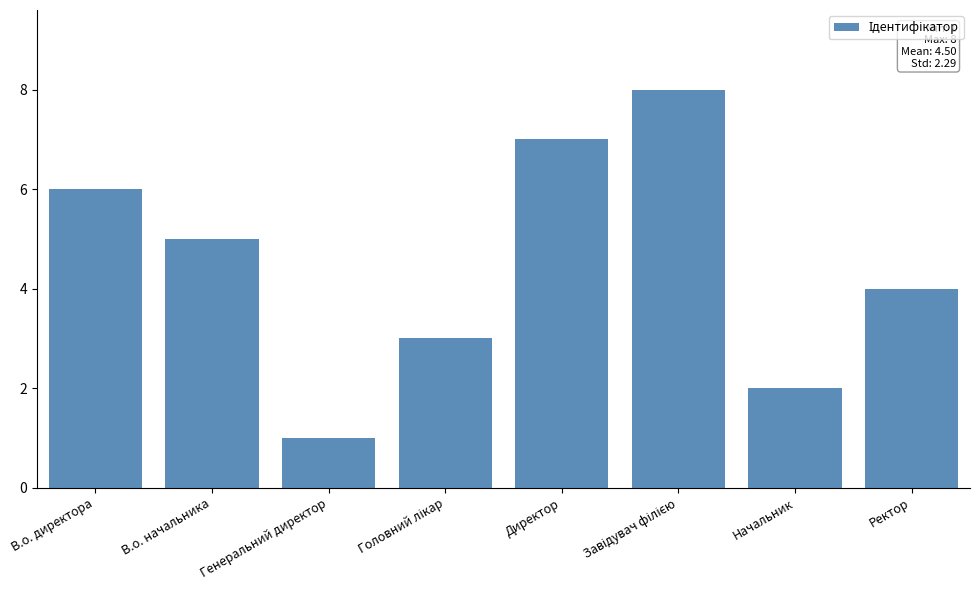

What is the label of the 4th bar from the right?

Директор